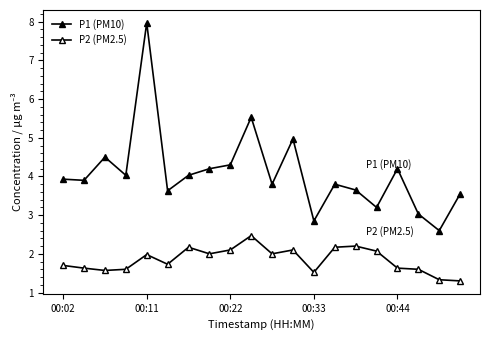

Does the chart have visible grid lines?

No